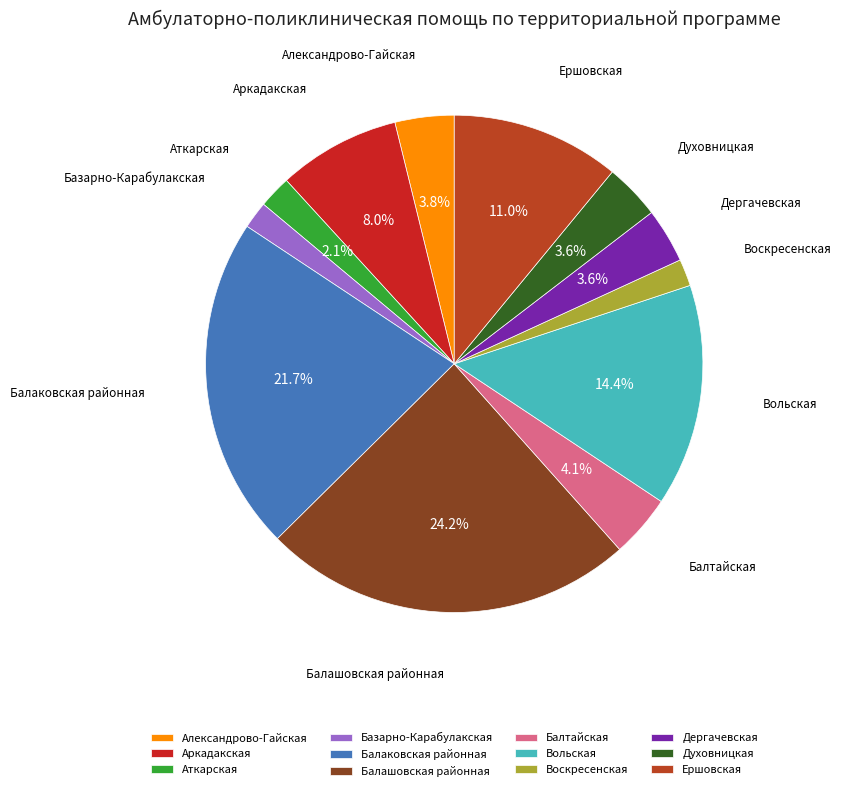

Count the number of slices in the pie.

12